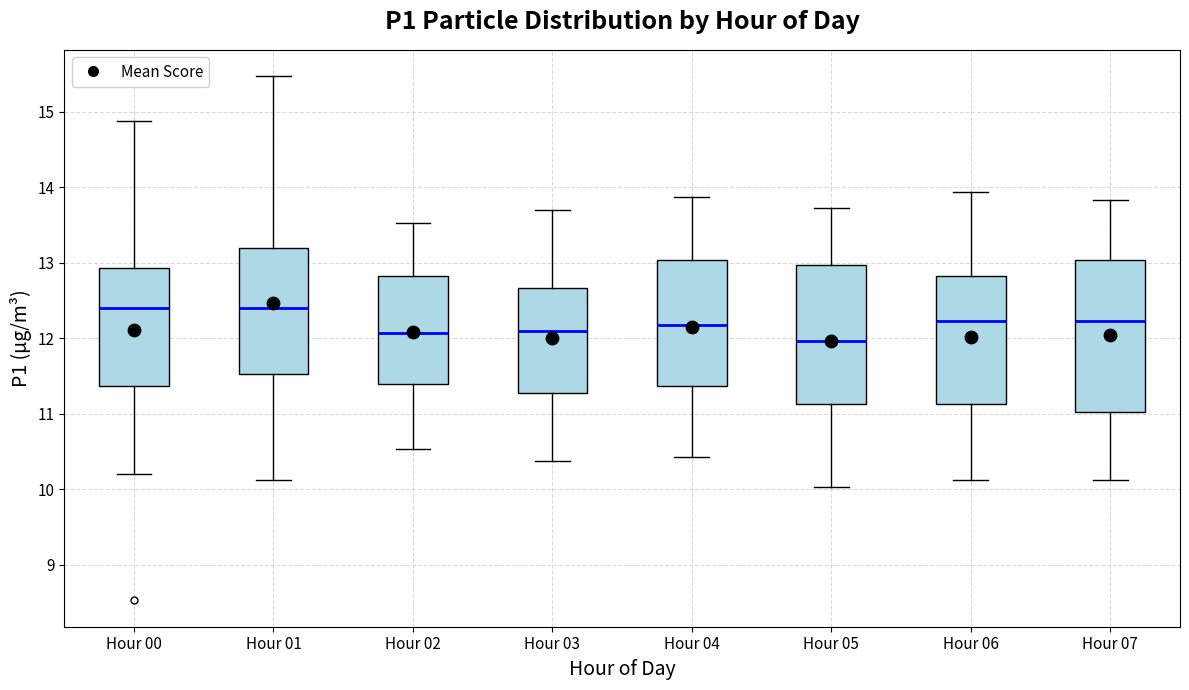

Reading left to right, transcribe this box plot: for each box, give where its median line is, the range the box spans, and where its two whiskers end, as read against the y-axis. The values are not printed on the chart, so give them approximately, as read against the axis.

Hour 00: median 12.4, box 11.4 to 12.9, whiskers 10.2 to 14.9
Hour 01: median 12.4, box 11.5 to 13.2, whiskers 10.1 to 15.5
Hour 02: median 12.1, box 11.4 to 12.8, whiskers 10.5 to 13.5
Hour 03: median 12.1, box 11.3 to 12.7, whiskers 10.4 to 13.7
Hour 04: median 12.2, box 11.4 to 13.0, whiskers 10.4 to 13.9
Hour 05: median 12.0, box 11.1 to 13.0, whiskers 10.0 to 13.7
Hour 06: median 12.2, box 11.1 to 12.8, whiskers 10.1 to 13.9
Hour 07: median 12.2, box 11.0 to 13.0, whiskers 10.1 to 13.8